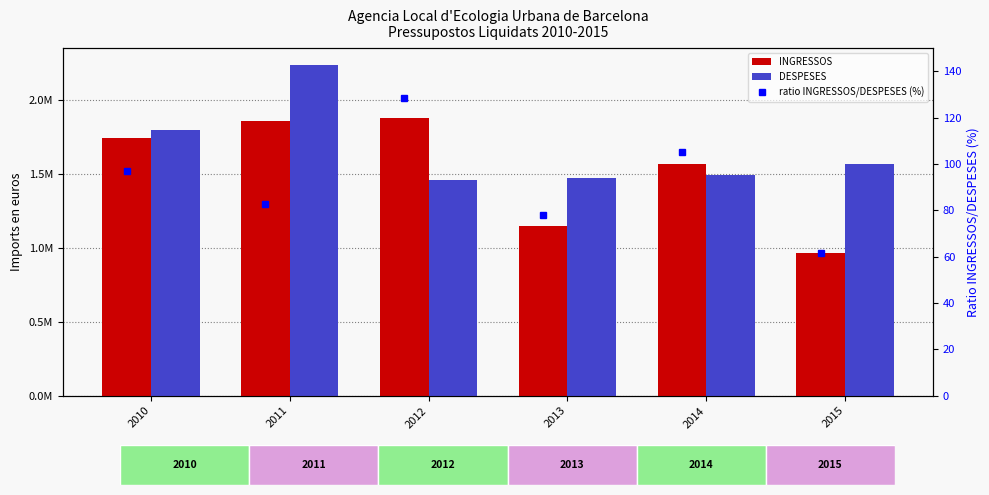

The ratio INGRESSOS/DESPESES (%) series shows 105.2 at 2014. True or false?

True